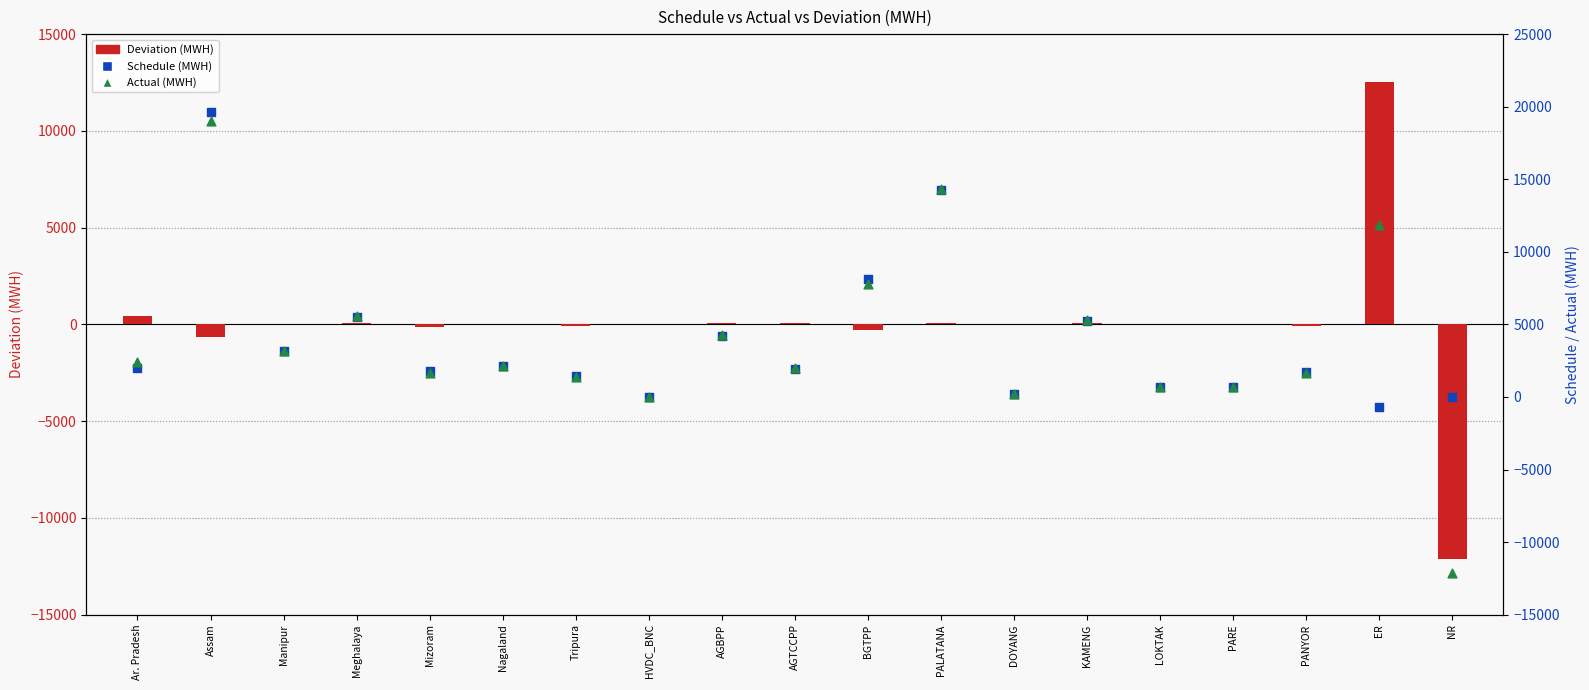

Which series has the widest spread of Y values?

Actual (MWH)